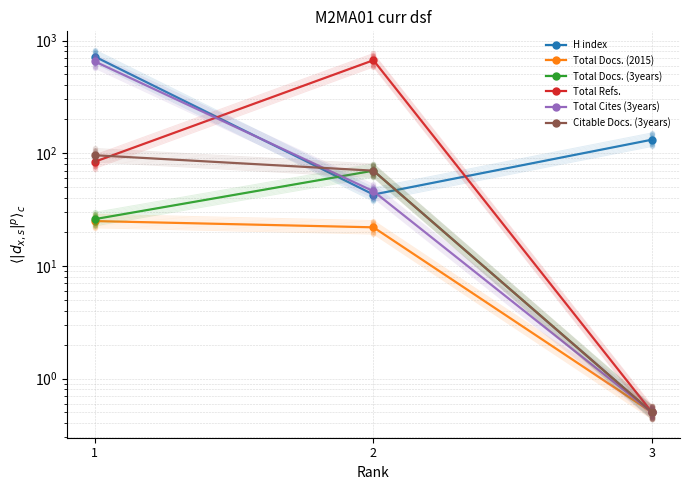

What is the value of the H index point at the 2nd from the left?

43.0